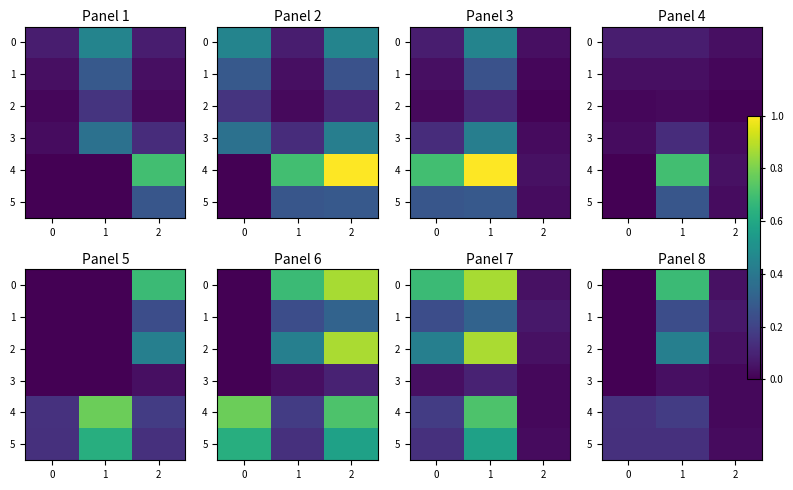

At 2, list the series in order from largest to smallest.

1, 0, 2, 5, 3, 4